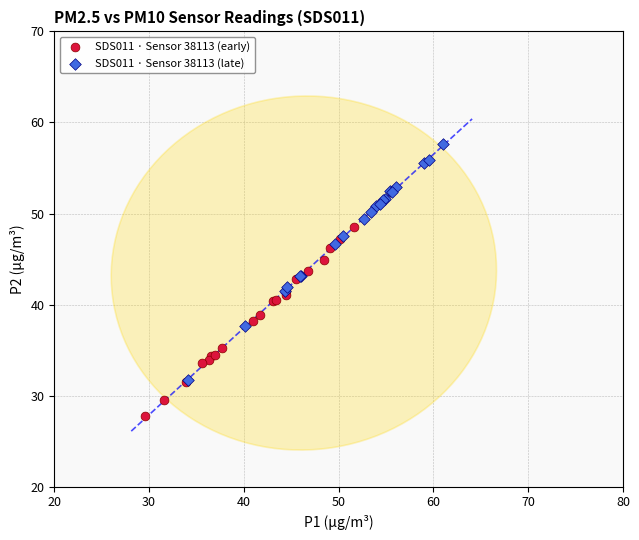

What are all the series names shown in the legend?

SDS011 · Sensor 38113 (early), SDS011 · Sensor 38113 (late)